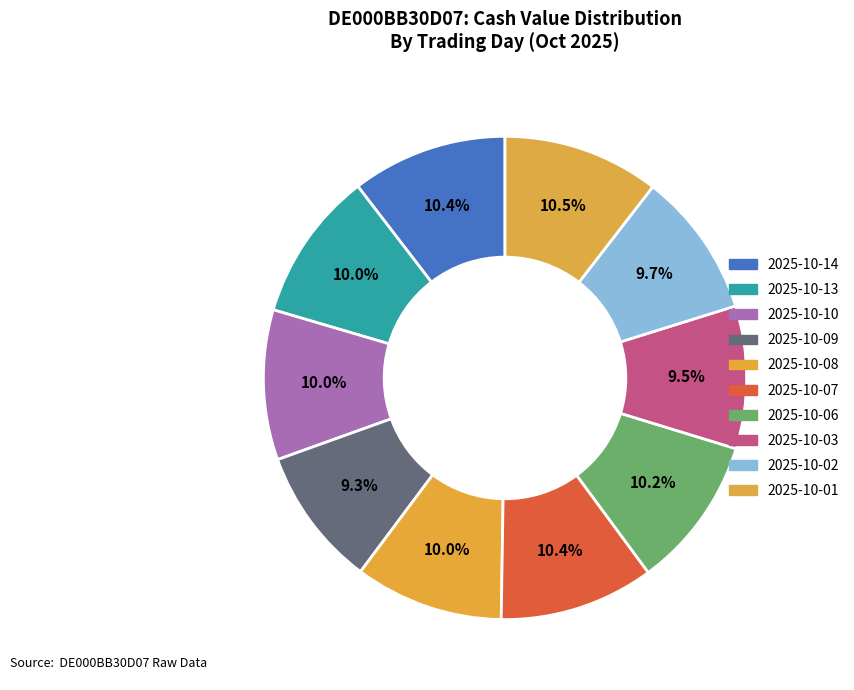

What is the change in value from 2025-10-09 to 2025-10-02?

+2.8